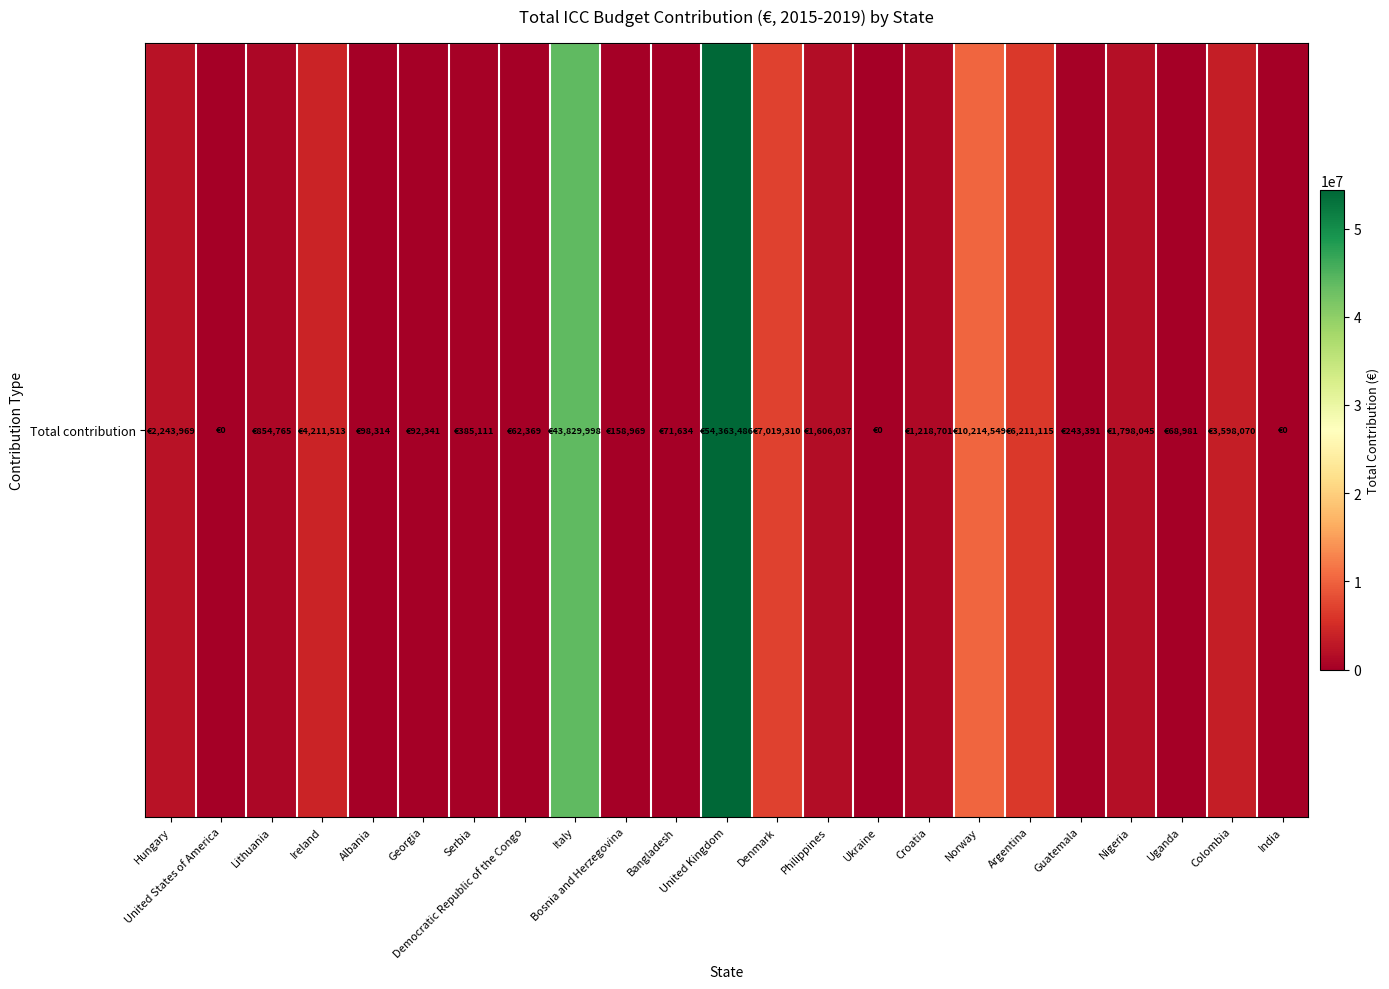

List the labels in order of value, largest first.

United Kingdom, Italy, Norway, Denmark, Argentina, Ireland, Colombia, Hungary, Nigeria, Philippines, Croatia, Lithuania, Serbia, Guatemala, Bosnia and Herzegovina, Albania, Georgia, Bangladesh, Uganda, Democratic Republic of the Congo, United States of America, Ukraine, India